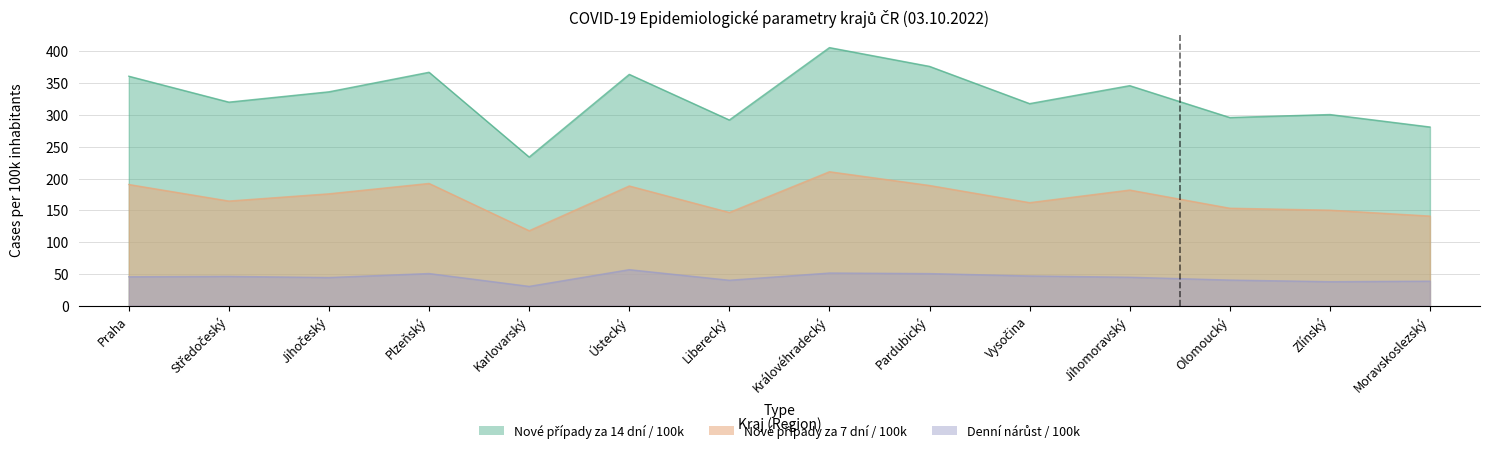

True or false: Nové případy za 14 dní / 100k and Denní nárůst / 100k intersect in this chart.

False